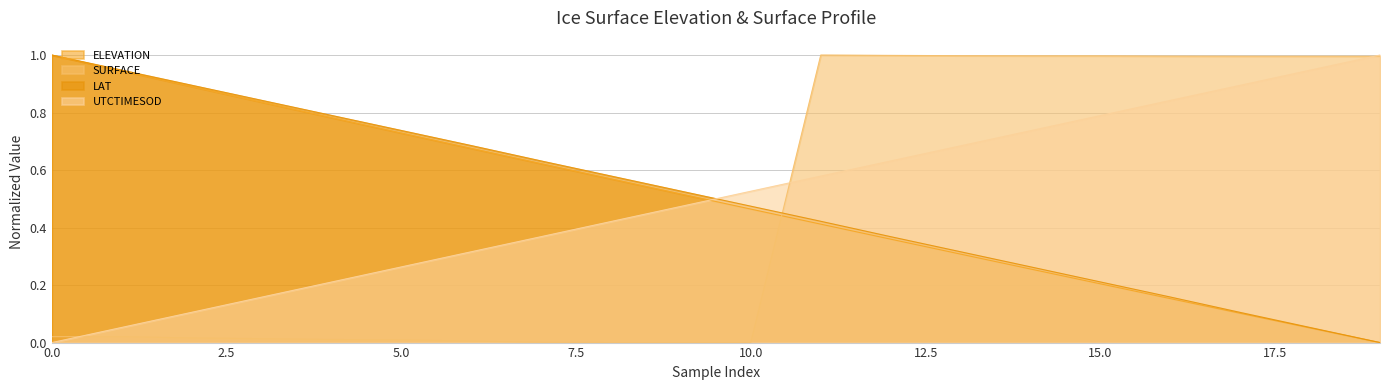

Where is the first local maximum for SURFACE?

11